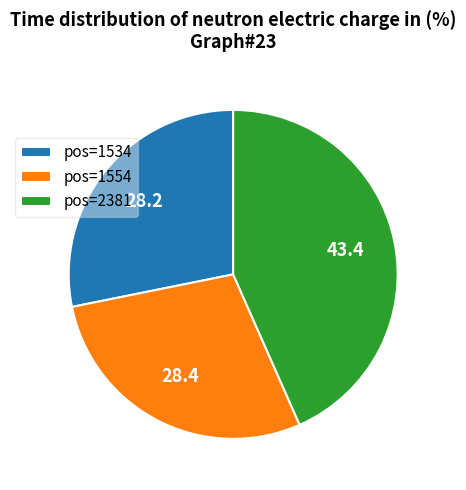

Does pos=1554 account for over 50% of the chart?

No